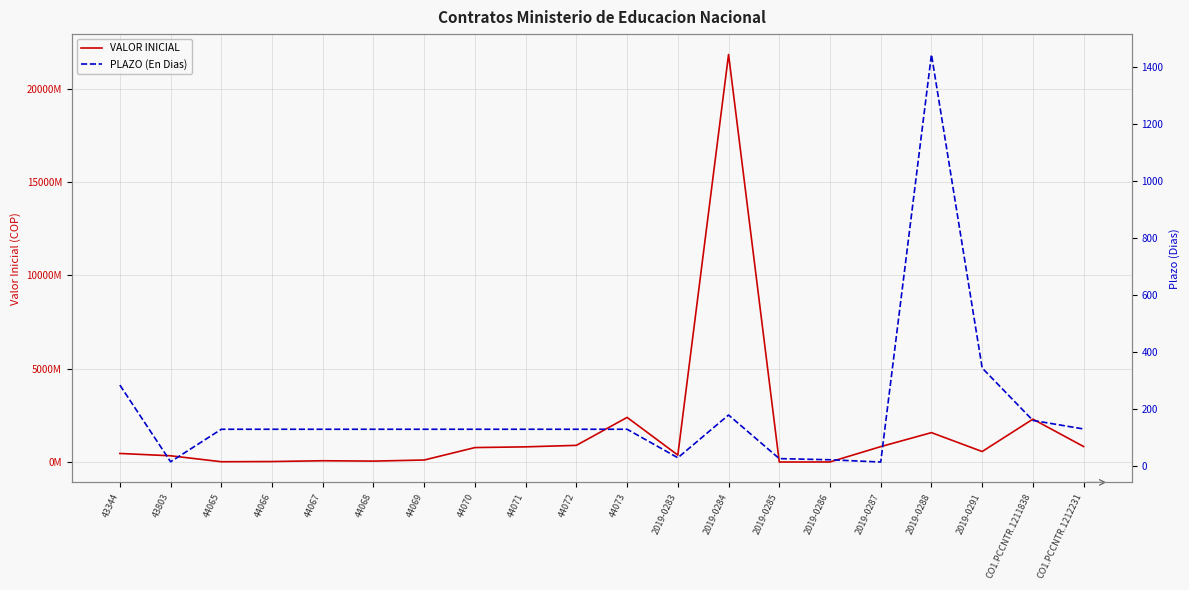

At which label is PLAZO (En Dias) closest to 728?

2019-0291